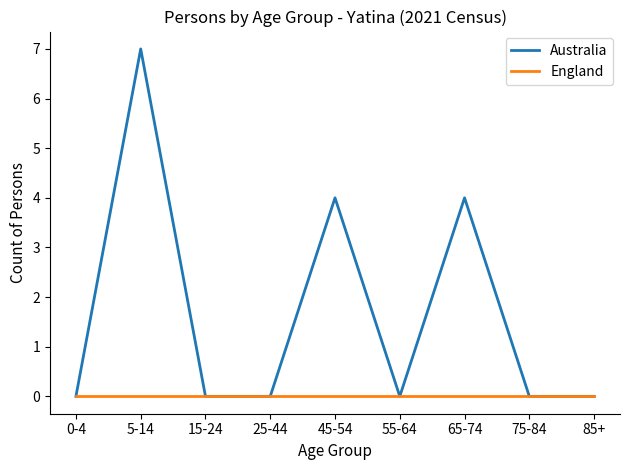

Does the chart have visible grid lines?

No